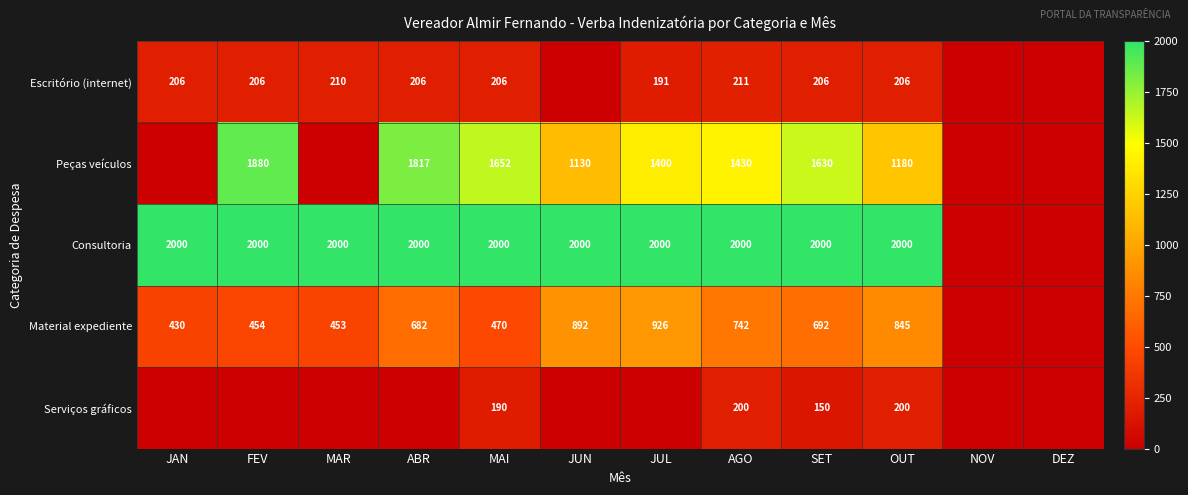

The Consultoria series shows 2000 at ABR. True or false?

True